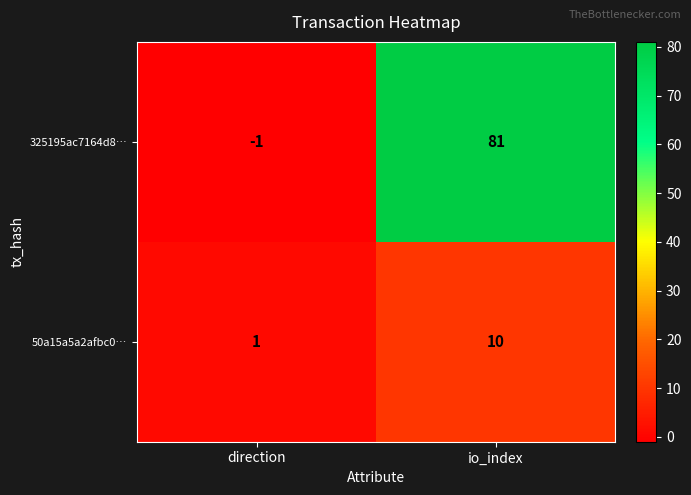

Reading right to left, list all the values displayed in this chart.

325195ac7164d8…: io_index=81	direction=-1
50a15a5a2afbc0…: io_index=10	direction=1